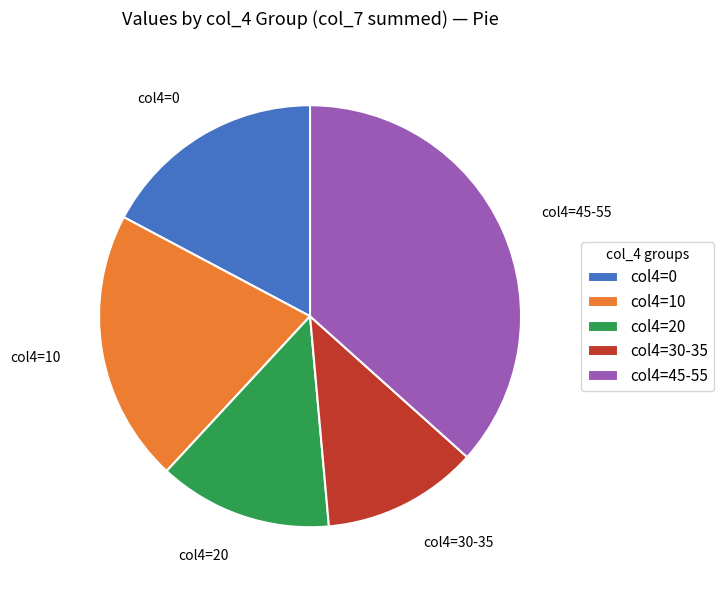

What is the ratio of the value at col4=30-35 to the value at col4=20?

0.9